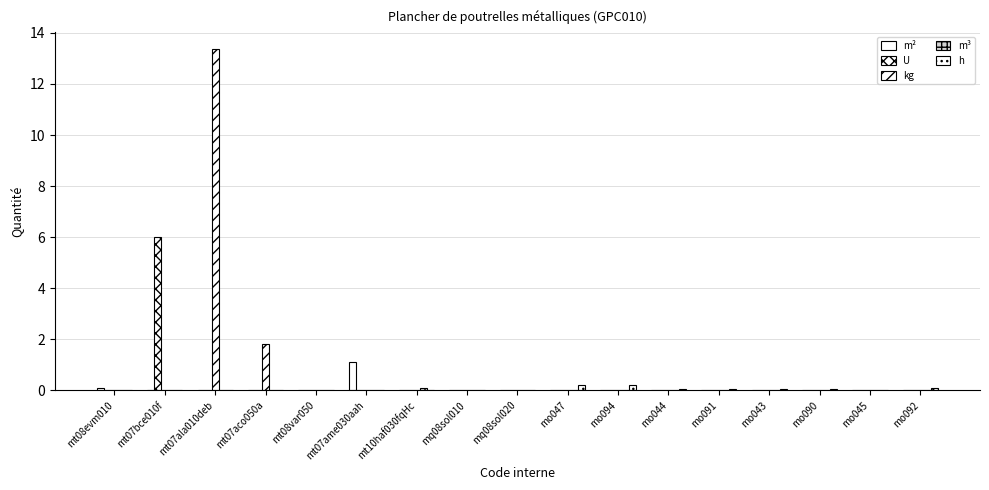

Between mt07ala010deb and mt07aco050a, which series saw the biggest shift?

kg